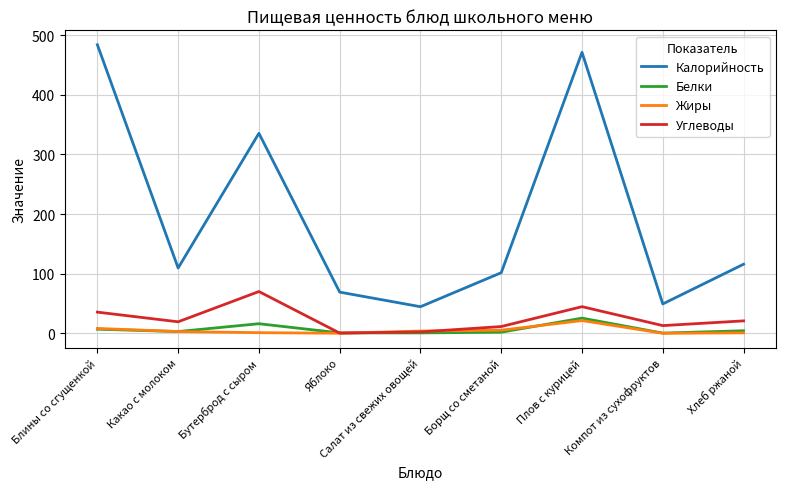

True or false: Жиры and Калорийность cross at least once.

False